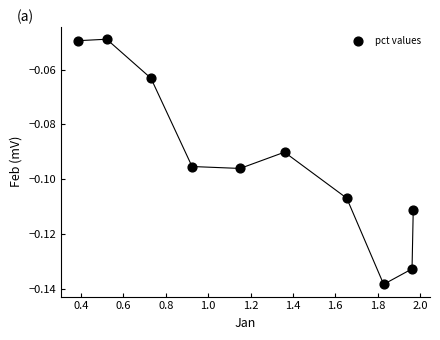

What is the average X value?

1.2